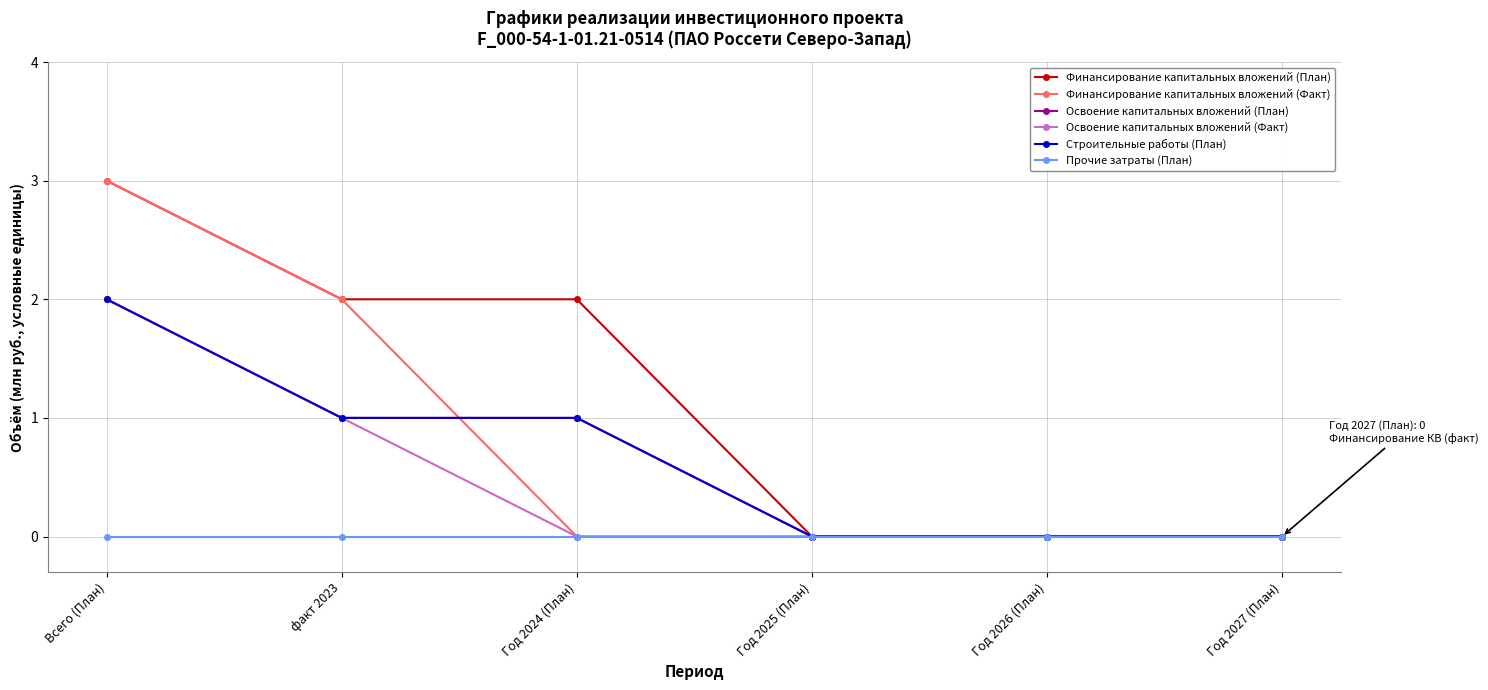

Reading left to right, list all the values displayed in this chart.

Финансирование капитальных вложений (План): 3	2	2	0	0	0
Финансирование капитальных вложений (Факт): 3	2	0	0	0	0
Освоение капитальных вложений (План): 2	1	1	0	0	0
Освоение капитальных вложений (Факт): 2	1	0	0	0	0
Строительные работы (План): 2	1	1	0	0	0
Прочие затраты (План): 0	0	0	0	0	0